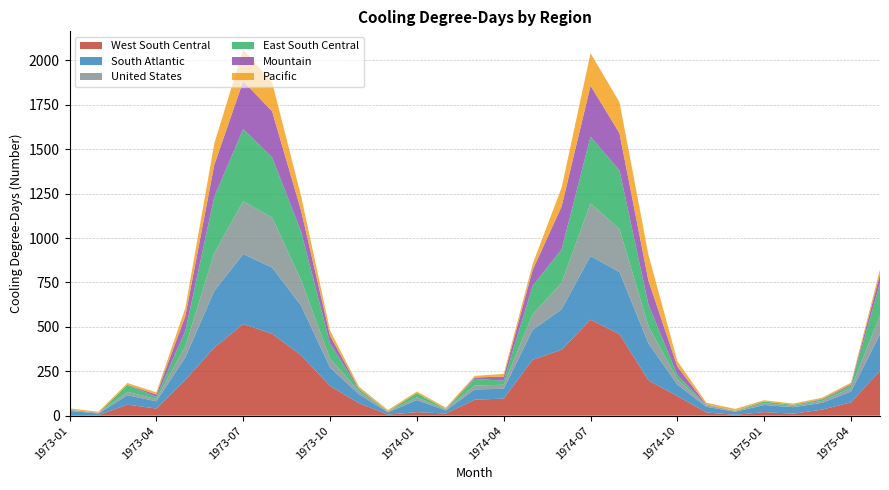

Reading right to left, what are all the values shown in this chart?

West South Central: 1975-05=253	1975-04=75	1975-03=34	1975-02=11	1975-01=20	1974-12=5	1974-11=18	1974-10=110	1974-09=199	1974-08=459	1974-07=540	1974-06=371	1974-05=315	1974-04=96	1974-03=90	1974-02=12	1974-01=20	1973-12=6	1973-11=70	1973-10=167	1973-09=340	1973-08=461	1973-07=516	1973-06=383	1973-05=201	1973-04=40	1973-03=62	1973-02=3	1973-01=4
South Atlantic: 1975-05=205	1975-04=61	1975-03=38	1975-02=37	1975-01=40	1974-12=17	1974-11=32	1974-10=65	1974-09=208	1974-08=349	1974-07=359	1974-06=228	1974-05=168	1974-04=55	1974-03=58	1974-02=17	1974-01=68	1973-12=13	1973-11=50	1973-10=104	1973-09=280	1973-08=373	1973-07=394	1973-06=319	1973-05=127	1973-04=41	1973-03=53	1973-02=9	1973-01=23
United States: 1975-05=106	1975-04=20	1975-03=11	1975-02=8	1975-01=10	1974-12=5	1974-11=8	1974-10=30	1974-09=97	1974-08=242	1974-07=297	1974-06=149	1974-05=88	1974-04=23	1974-03=22	1974-02=5	1974-01=15	1973-12=4	1973-11=17	1973-10=50	1973-09=143	1973-08=281	1973-07=297	1973-06=214	1973-05=62	1973-04=13	1973-03=19	1973-02=3	1973-01=5
East South Central: 1975-05=181	1975-04=15	1975-03=8	1975-02=5	1975-01=10	1974-12=1	1974-11=2	1974-10=24	1974-09=121	1974-08=331	1974-07=375	1974-06=188	1974-05=160	1974-04=23	1974-03=37	1974-02=2	1974-01=24	1973-12=1	1973-11=12	1973-10=86	1973-09=273	1973-08=339	1973-07=407	1973-06=316	1973-05=86	1973-04=12	1973-03=39	1973-02=0	1973-01=2
Mountain: 1975-05=51	1975-04=6	1975-03=3	1975-02=0	1975-01=0	1974-12=0	1974-11=3	1974-10=47	1974-09=135	1974-08=209	1974-07=287	1974-06=242	1974-05=90	1974-04=23	1974-03=8	1974-02=1	1974-01=0	1973-12=0	1973-11=3	1973-10=44	1973-09=118	1973-08=259	1973-07=270	1973-06=180	1973-05=84	1973-04=13	1973-03=1	1973-02=1	1973-01=0
Pacific: 1975-05=27	1975-04=9	1975-03=7	1975-02=7	1975-01=7	1974-12=10	1974-11=10	1974-10=31	1974-09=146	1974-08=175	1974-07=183	1974-06=106	1974-05=33	1974-04=15	1974-03=9	1974-02=8	1974-01=9	1973-12=8	1973-11=11	1973-10=29	1973-09=82	1973-08=163	1973-07=177	1973-06=120	1973-05=46	1973-04=12	1973-03=10	1973-02=6	1973-01=7